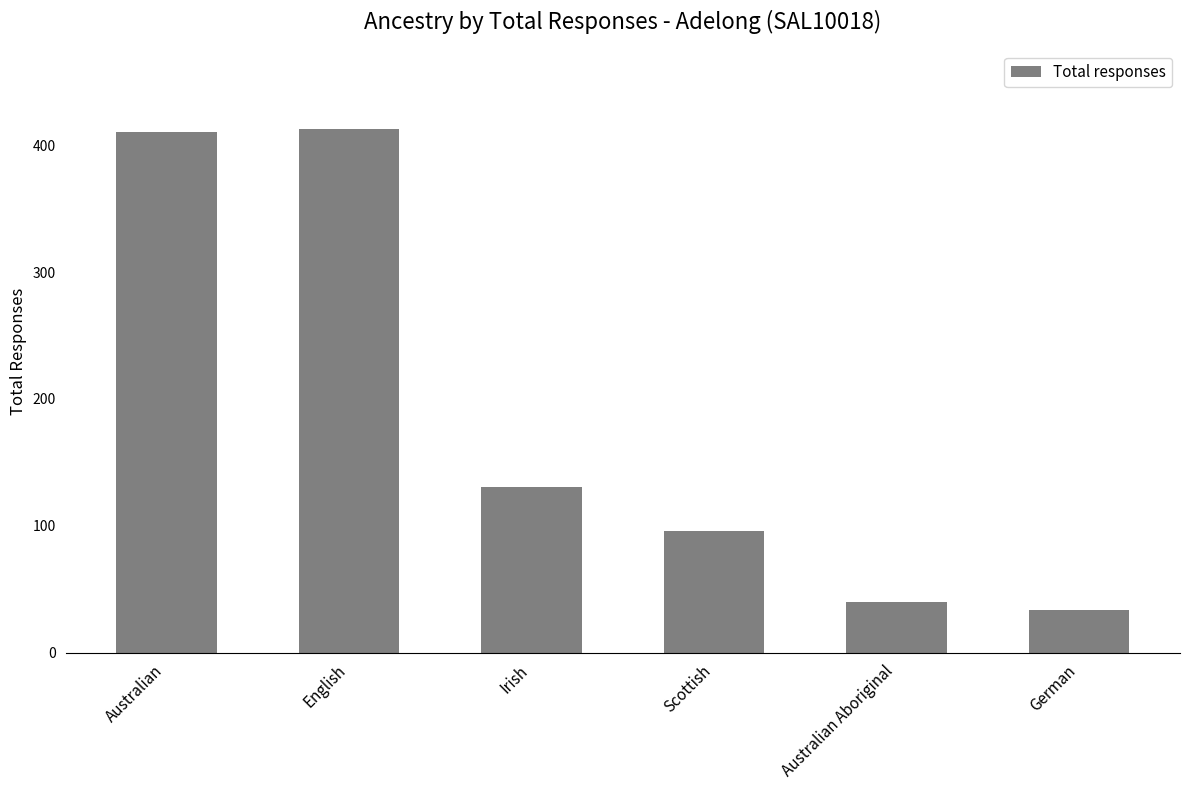

What is the label of the 1st bar from the right?

German